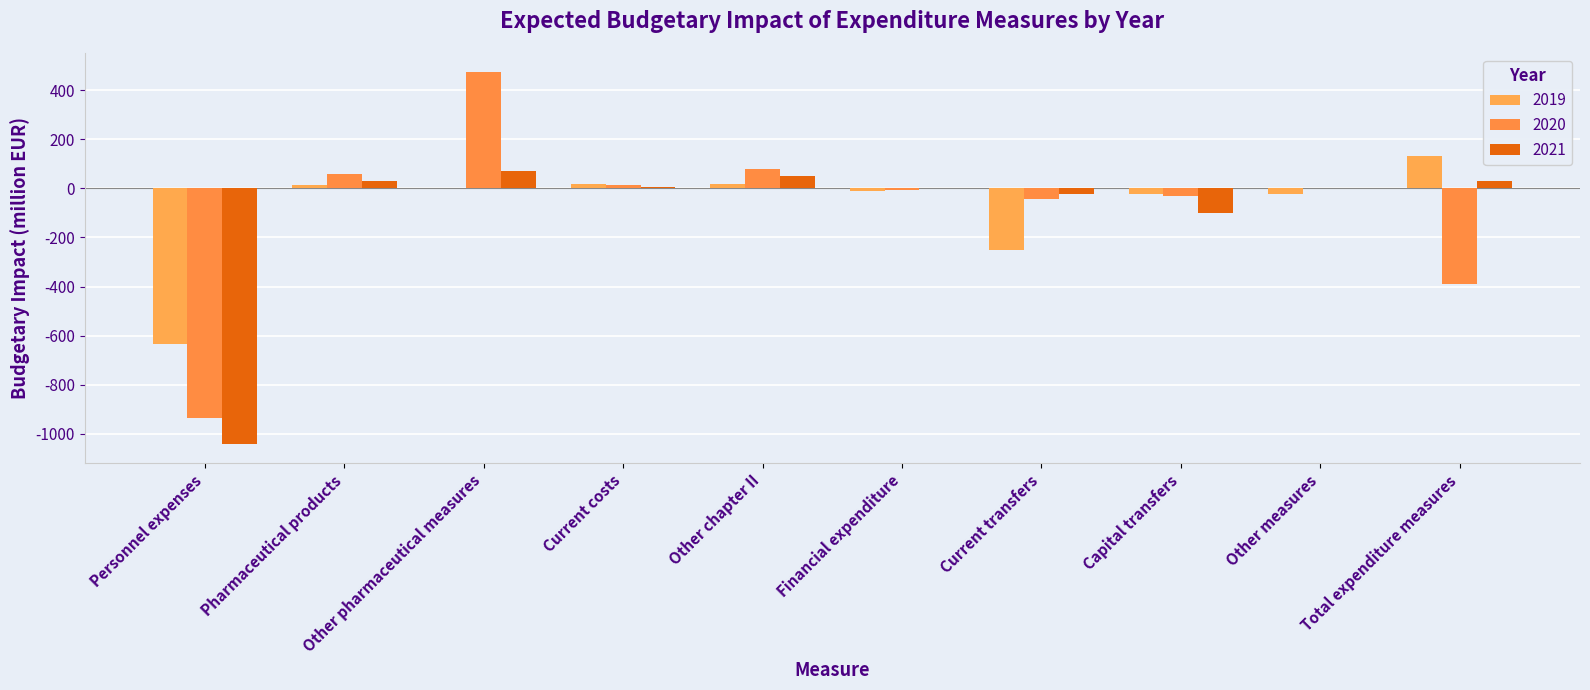

The 2021 series shows 17.7 at Total expenditure measures. True or false?

False